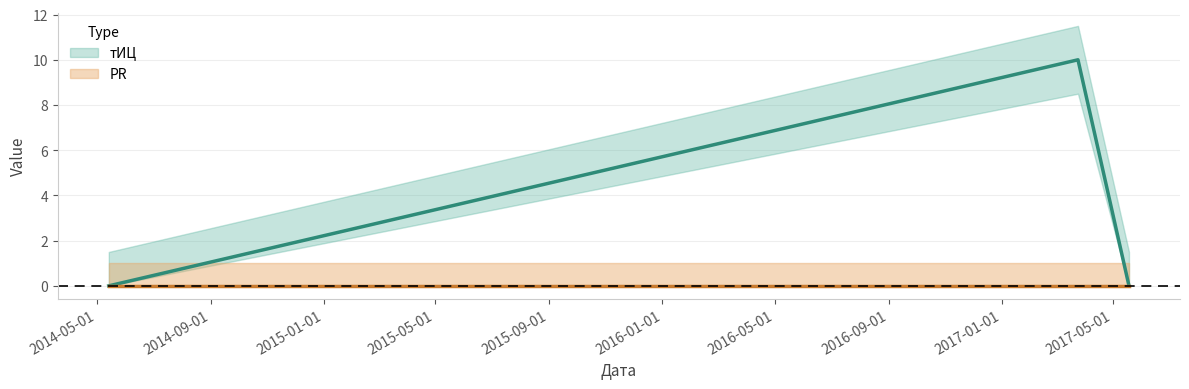

List the labels in order of value, largest first.

2017-03-24, 2014-05-14, 2017-05-18